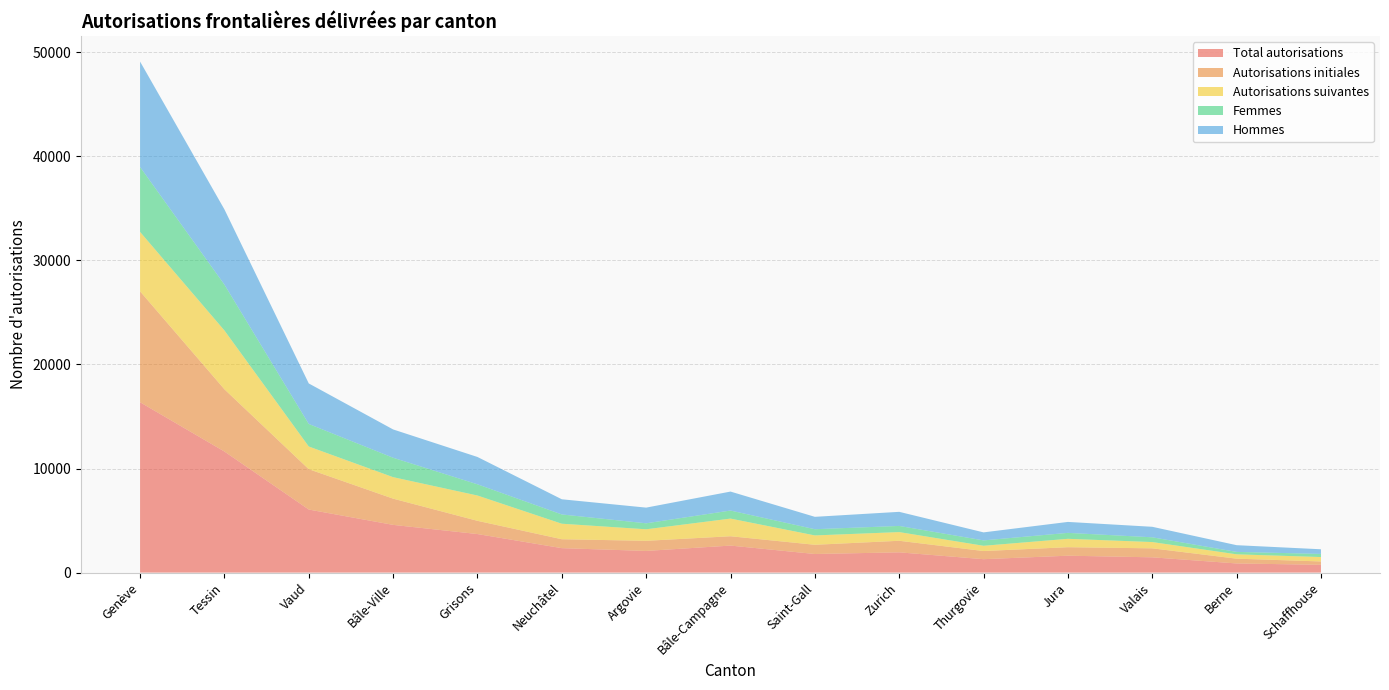

Reading left to right, extract all data points from this chart.

Total autorisations: Genève=16367	Tessin=11633	Vaud=6058	Bâle-Ville=4585	Grisons=3703	Neuchâtel=2348	Argovie=2081	Bâle-Campagne=2595	Saint-Gall=1786	Zurich=1946	Thurgovie=1288	Jura=1623	Valais=1467	Berne=878	Schaffhouse=747
Autorisations initiales: Genève=10658	Tessin=5981	Vaud=3879	Bâle-Ville=2520	Grisons=1271	Neuchâtel=858	Argovie=973	Bâle-Campagne=897	Saint-Gall=886	Zurich=1111	Thurgovie=783	Jura=817	Valais=864	Berne=460	Schaffhouse=324
Autorisations suivantes: Genève=5709	Tessin=5652	Vaud=2179	Bâle-Ville=2065	Grisons=2432	Neuchâtel=1490	Argovie=1108	Bâle-Campagne=1698	Saint-Gall=900	Zurich=835	Thurgovie=505	Jura=806	Valais=603	Berne=418	Schaffhouse=423
Femmes: Genève=6238	Tessin=4405	Vaud=2166	Bâle-Ville=1865	Grisons=1077	Neuchâtel=890	Argovie=574	Bâle-Campagne=772	Saint-Gall=595	Zurich=591	Thurgovie=518	Jura=571	Valais=457	Berne=232	Schaffhouse=300
Hommes: Genève=10129	Tessin=7228	Vaud=3892	Bâle-Ville=2720	Grisons=2626	Neuchâtel=1458	Argovie=1507	Bâle-Campagne=1823	Saint-Gall=1191	Zurich=1355	Thurgovie=770	Jura=1052	Valais=1010	Berne=646	Schaffhouse=447